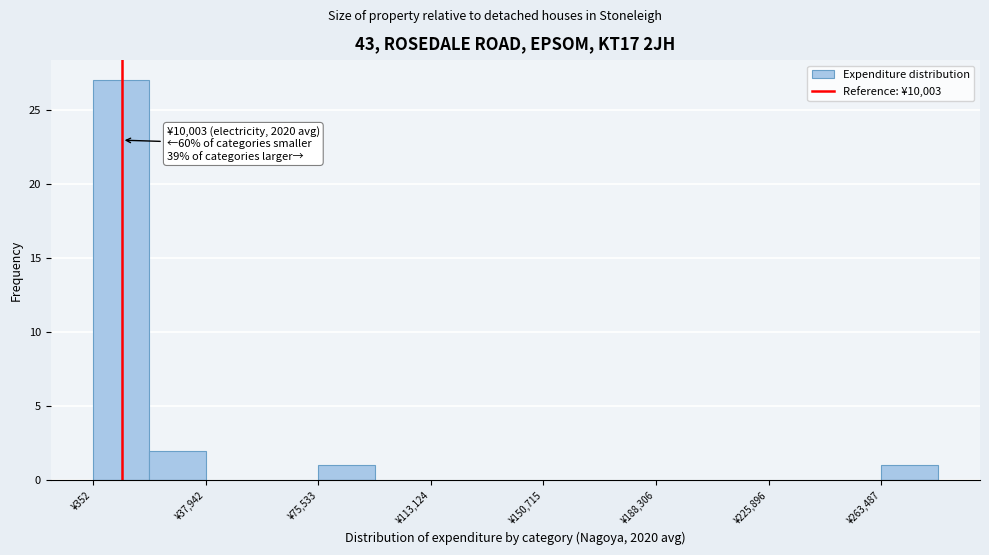

Read against the x-axis, roughly where is the centre of the tallest bar?

10000